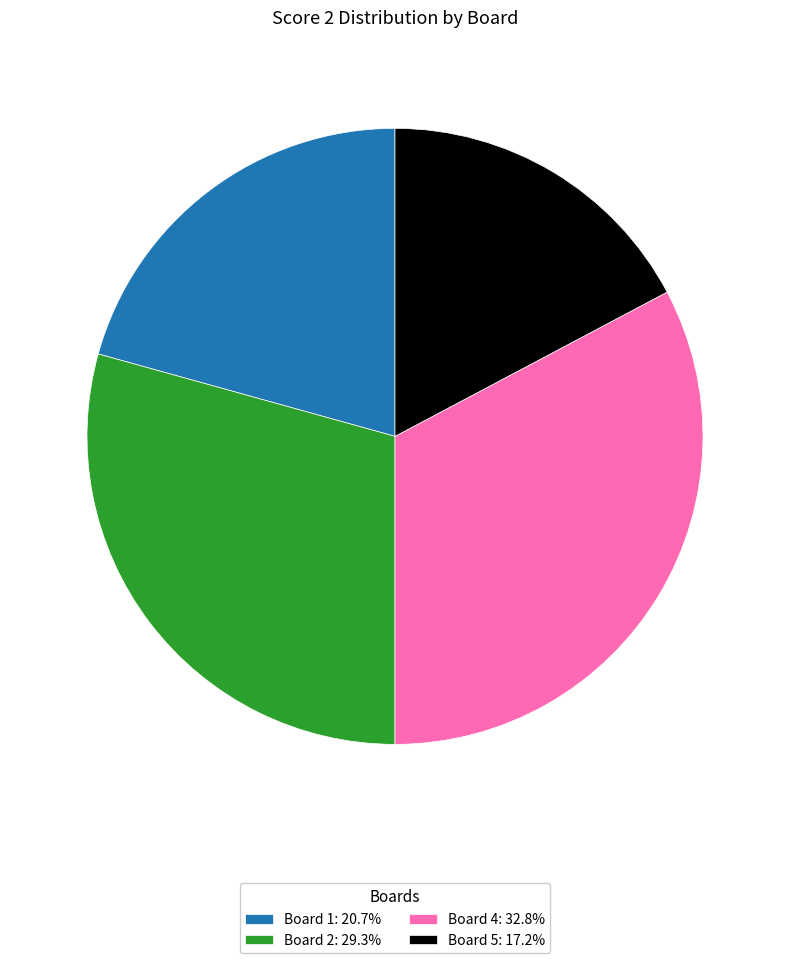

Does Board 4: 32.8% represent more than half of the total?

No